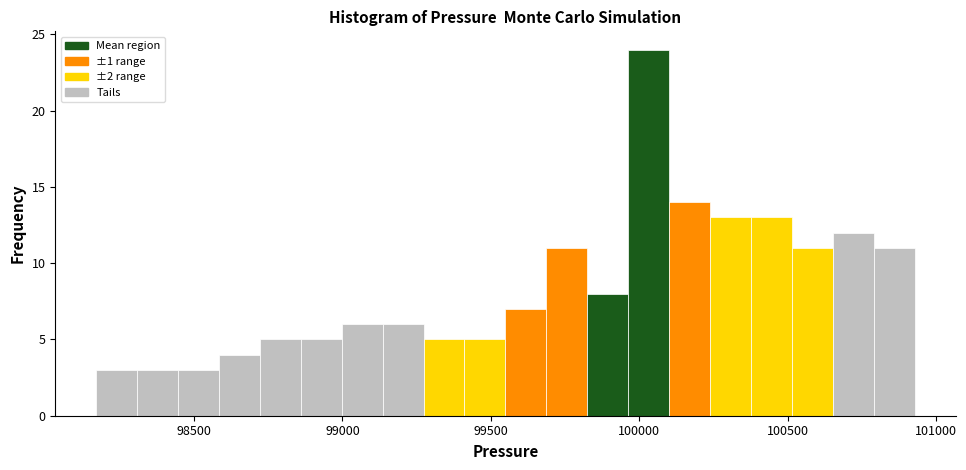

Read against the x-axis, roughly where is the centre of the tallest bar?

100050